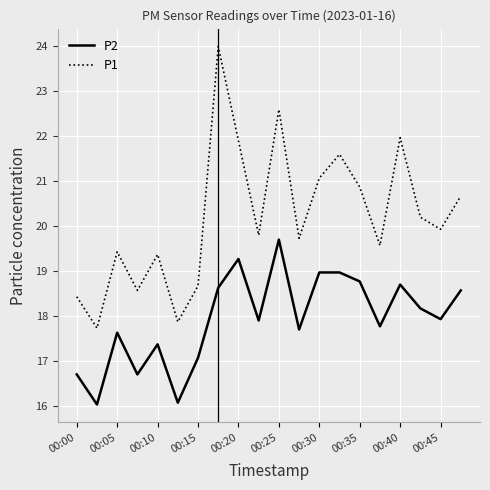

What is the greatest value displayed?

24.0